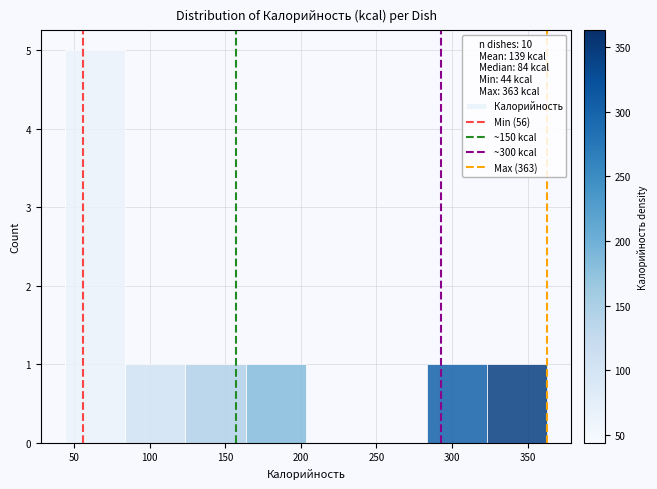

Which range on the x-axis has the tallest bar?

45 to 85